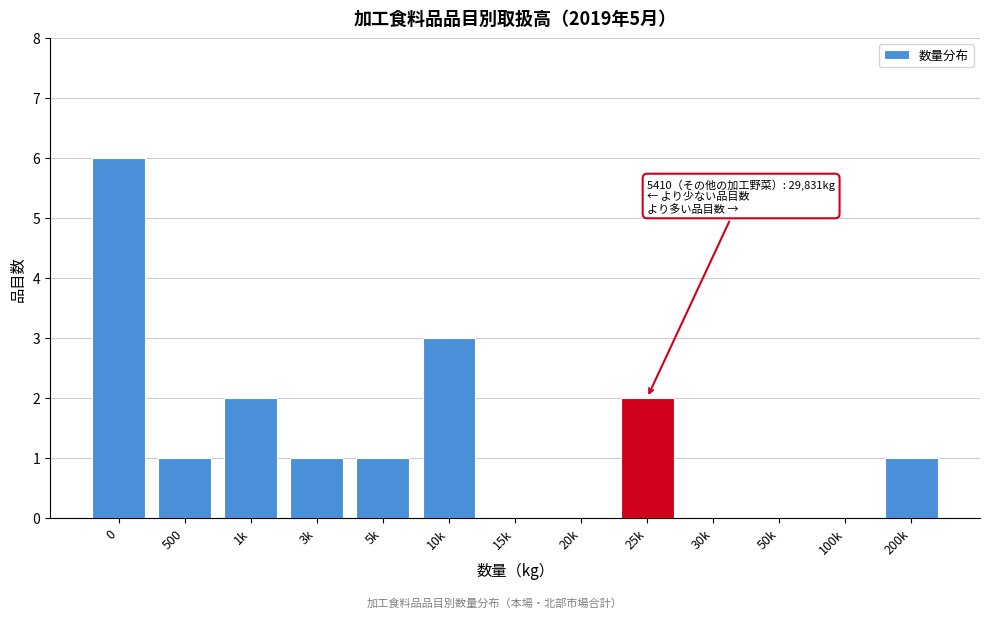

Reading left to right, transcribe all the data shown in this chart.

0=6	500=1	1k=2	3k=1	5k=1	10k=3	15k=0	20k=0	25k=2	30k=0	50k=0	100k=0	200k=1